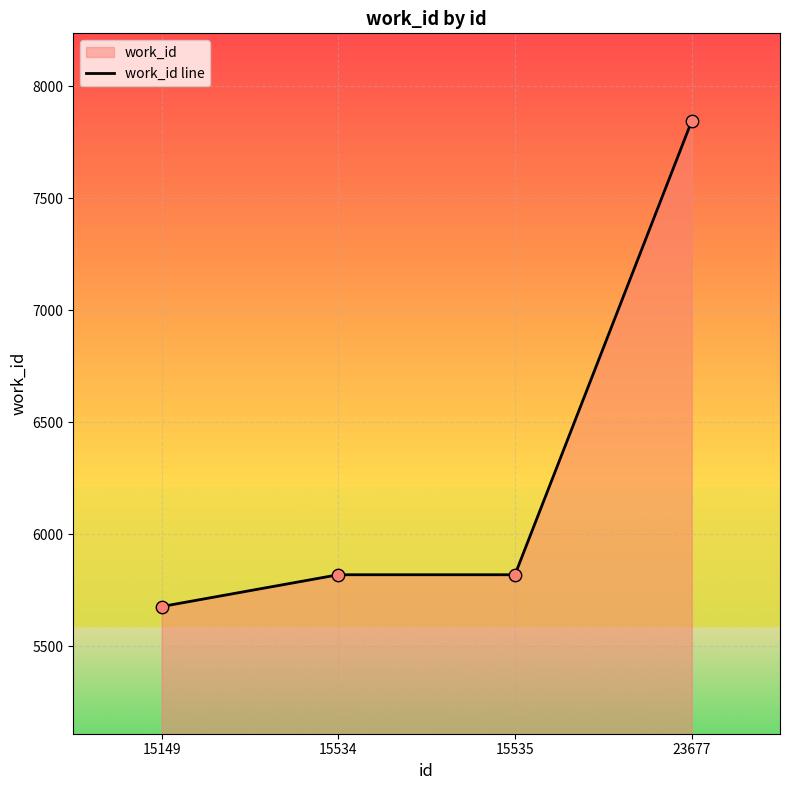

What is the change in value from 15534 to 23677?

+2025